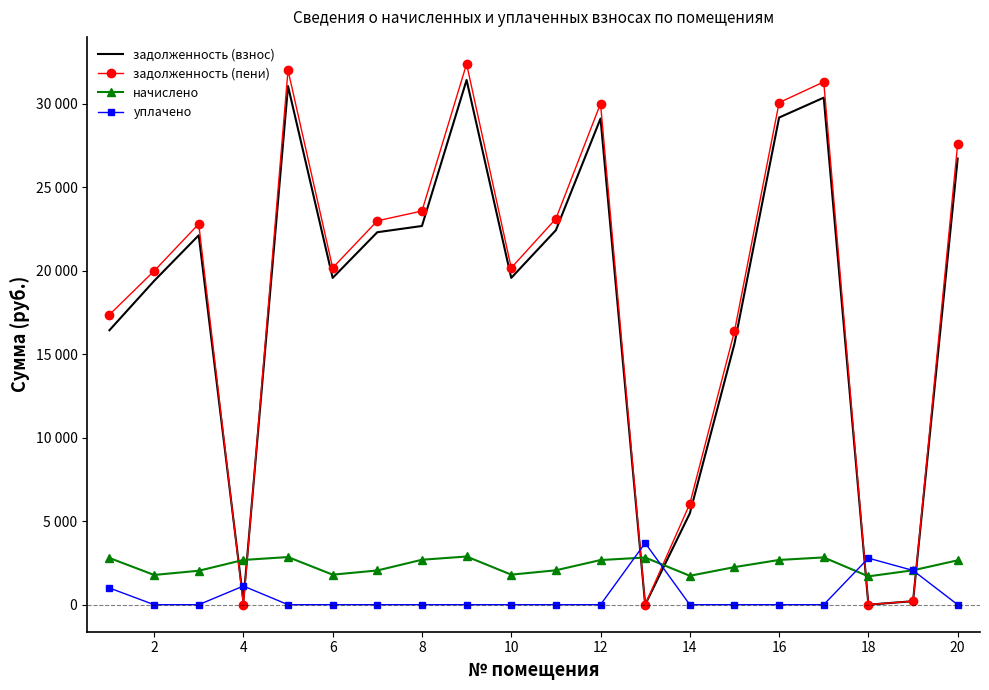

In начислено, how many points are higher than both neighbors (excluding endpoints)?

4